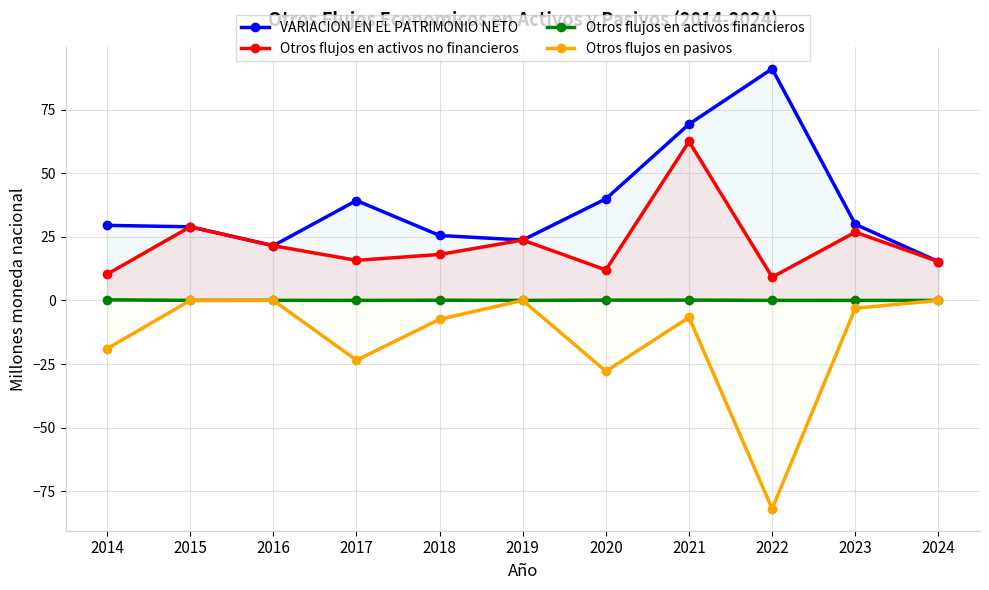

Is it true that Otros flujos en activos financieros equals 0.1 at 2021?

False